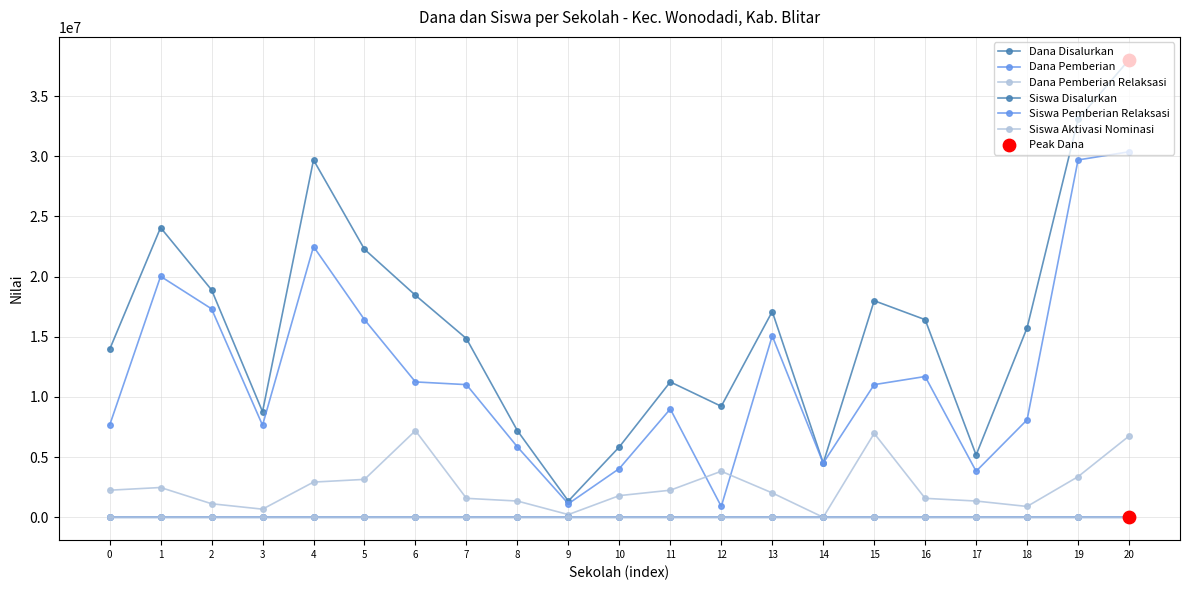

How many lines are shown in the chart?

6